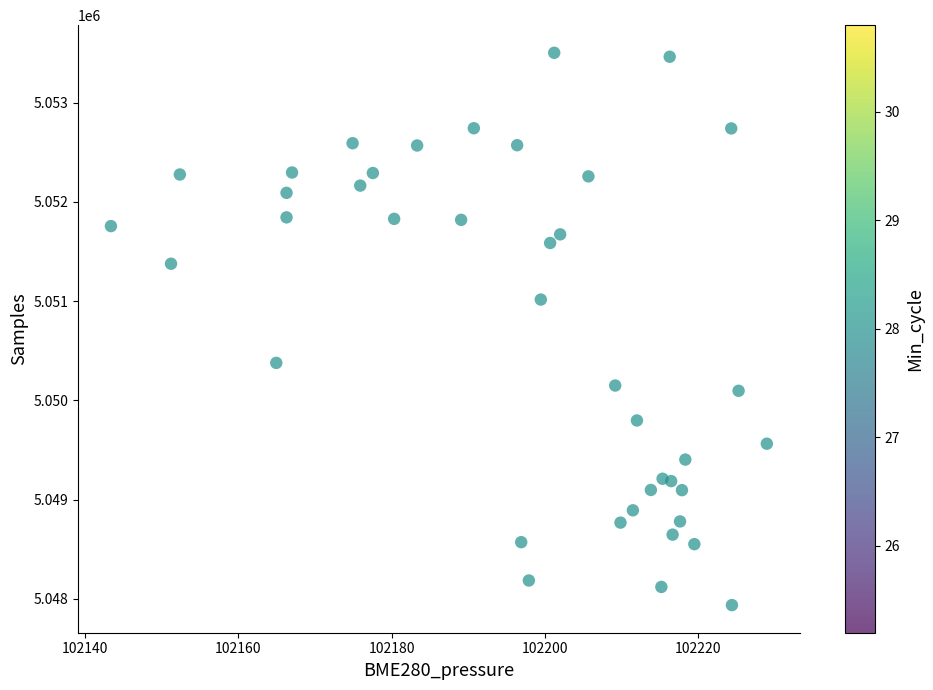

What is the range of Y values (max minus min)?

5564